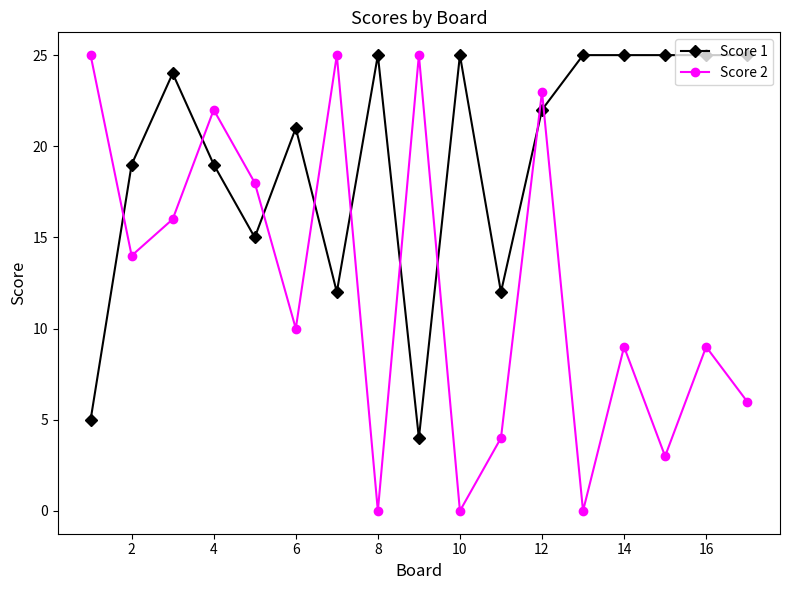

Which series ends up on top after the final intersection of Score 2 and Score 1?

Score 1